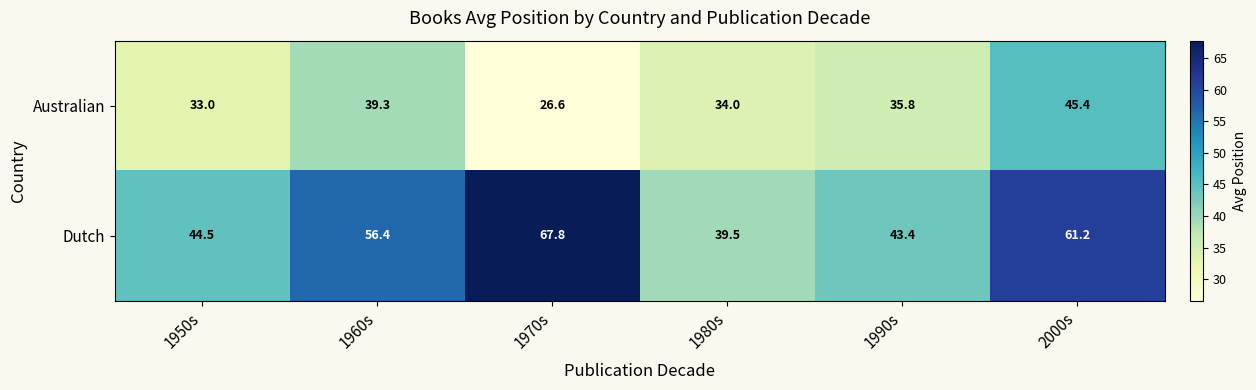

Rank the series at 1960s from lowest to highest value.

Australian, Dutch